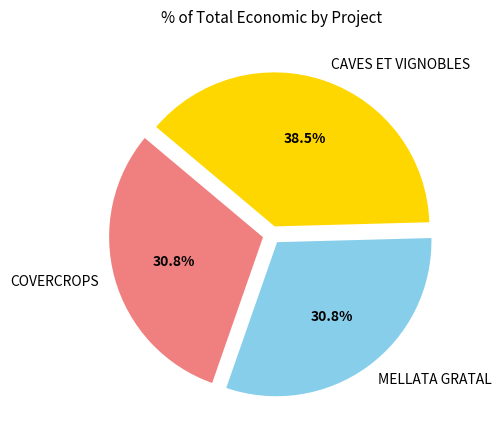

What percentage is the MELLATA GRATAL slice, to the nearest percent?

31%